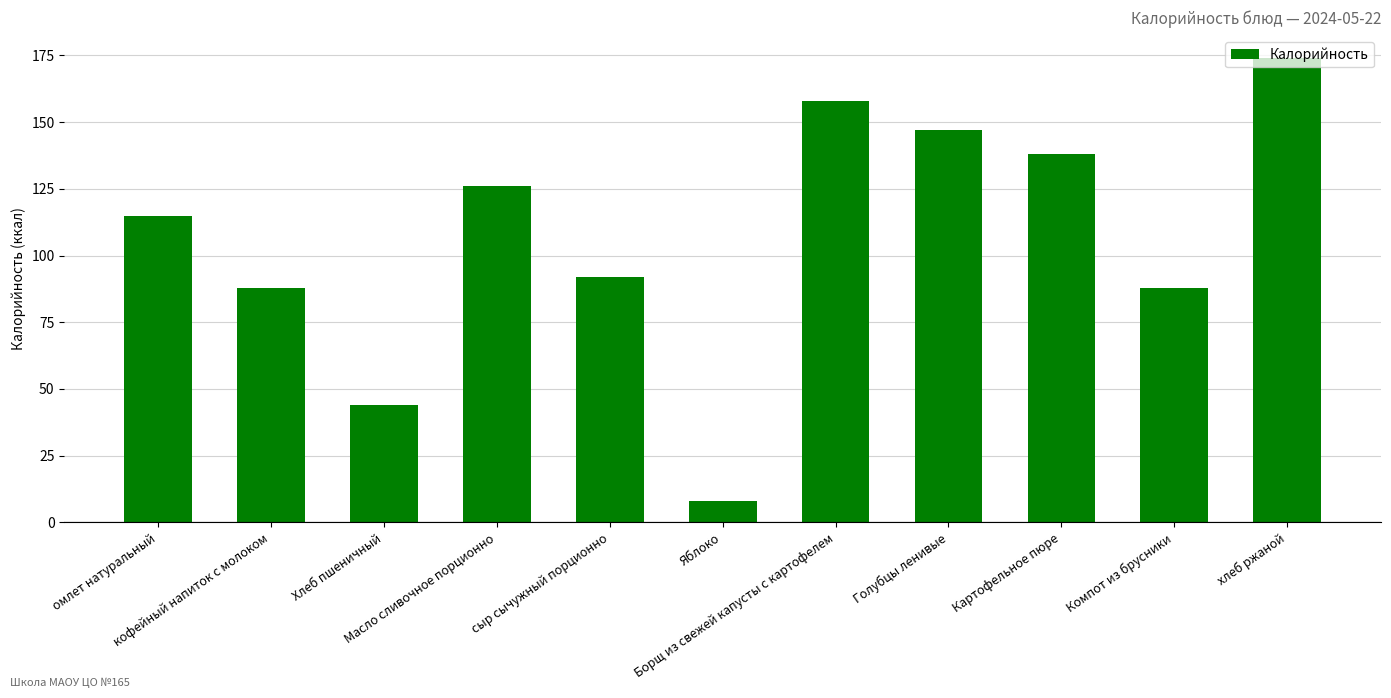

True or false: the data shows 44 at Хлеб пшеничный.

True